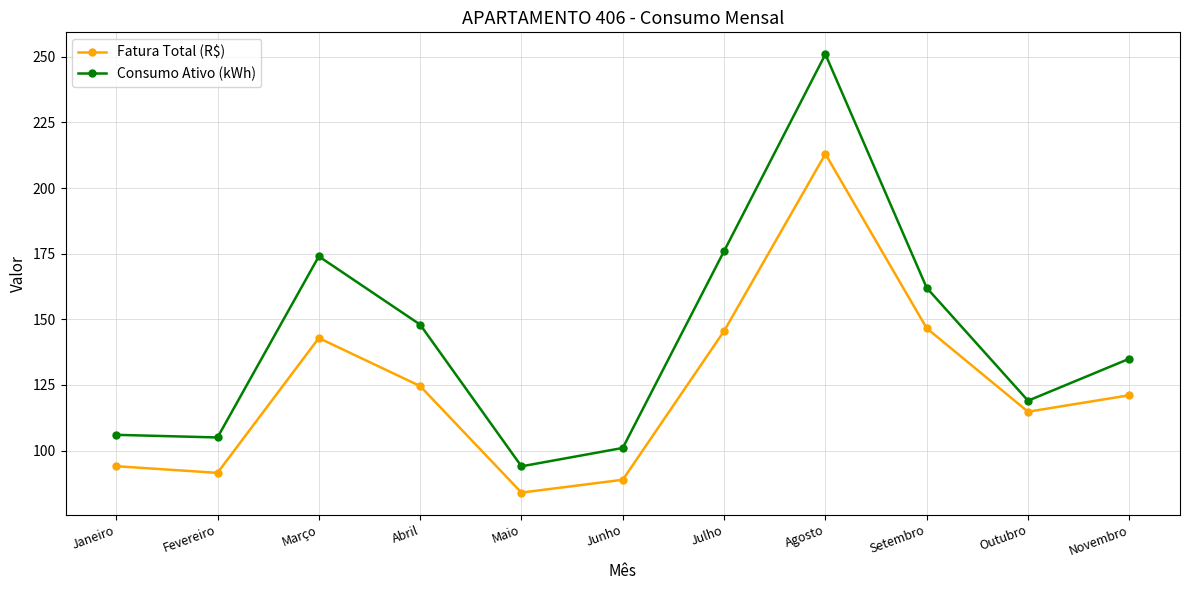

At Novembro, list the series in order from largest to smallest.

Consumo Ativo (kWh), Fatura Total (R$)